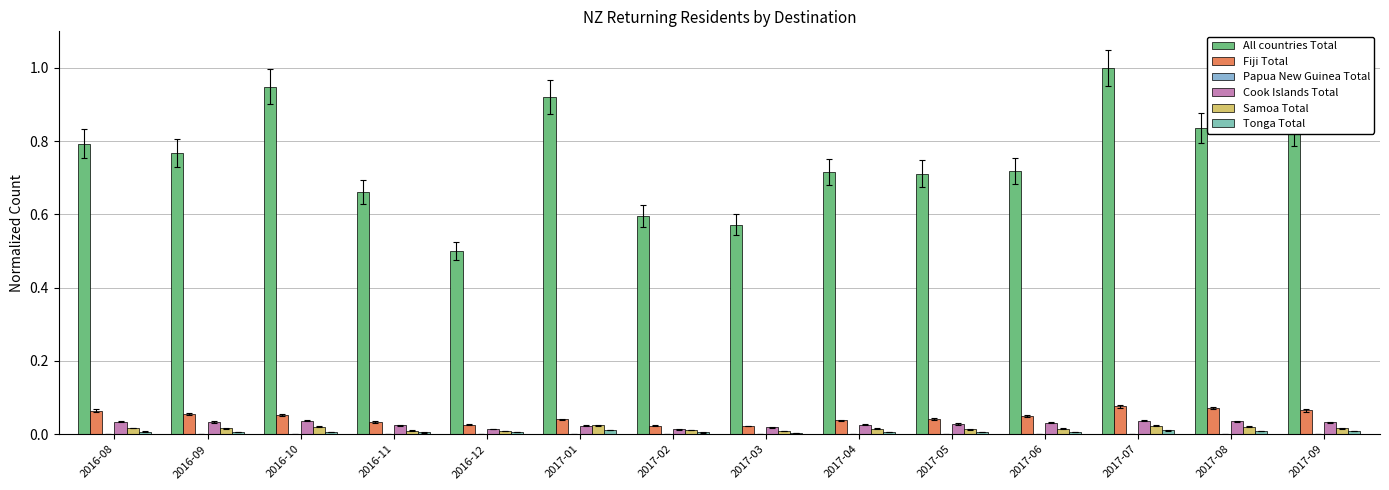

Which label corresponds to the smallest value in the chart?

2017-08